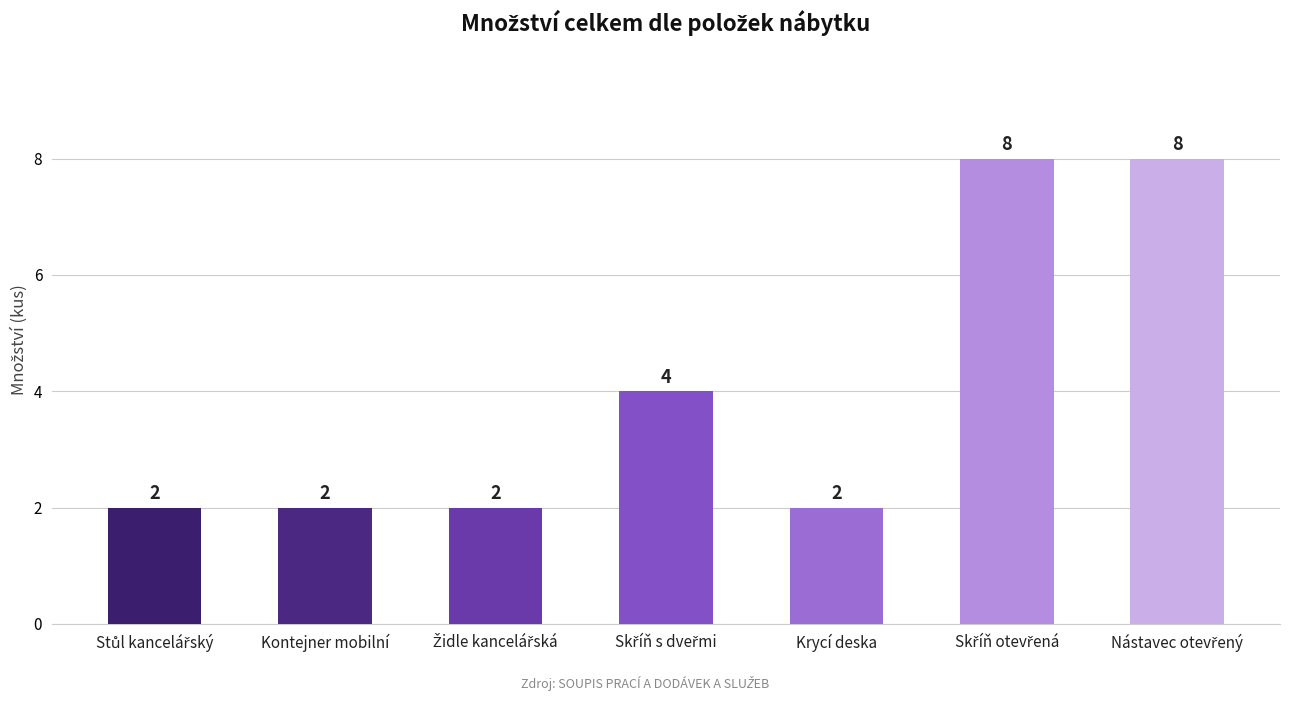

What is the greatest value displayed?

8